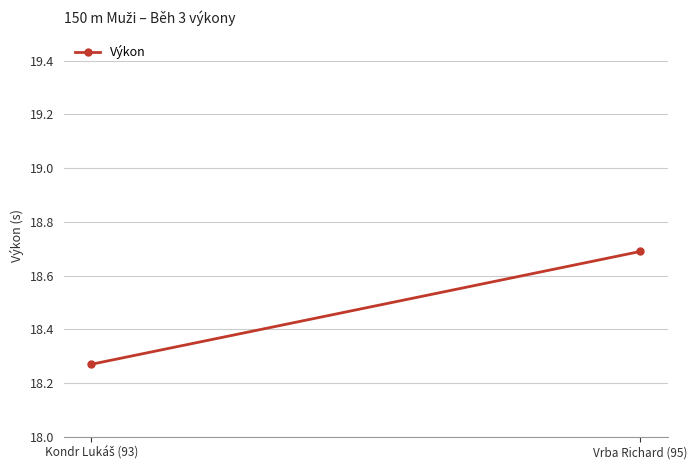

What is the ratio of the value at Vrba Richard (95) to the value at Kondr Lukáš (93)?

1.0